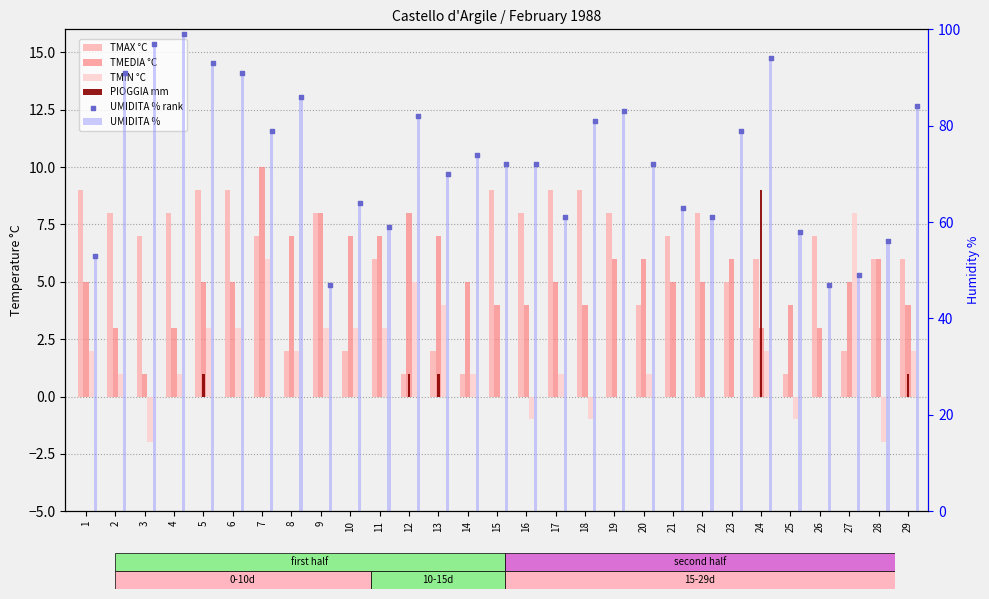

Which series reaches the minimum Y coordinate?

TMIN °C